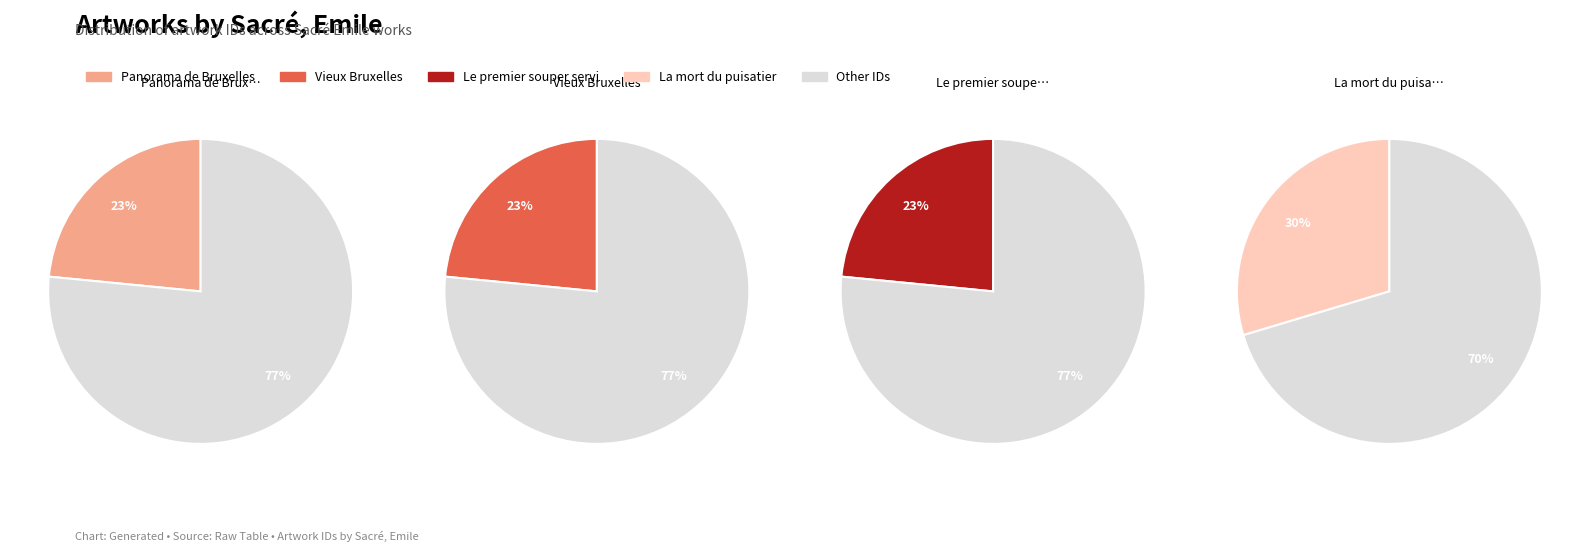

What percentage is the Panorama de Bruxelles slice, to the nearest percent?

23%